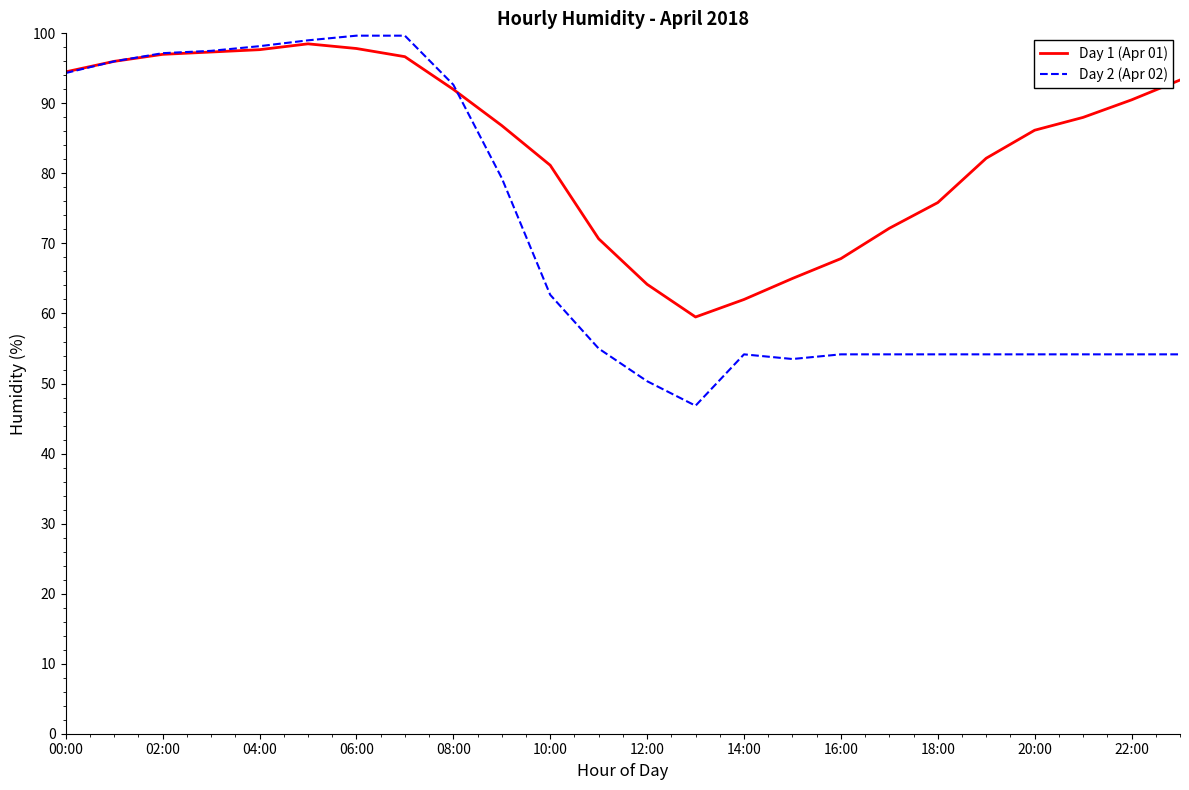

Does the chart display data point markers on the line(s)?

No